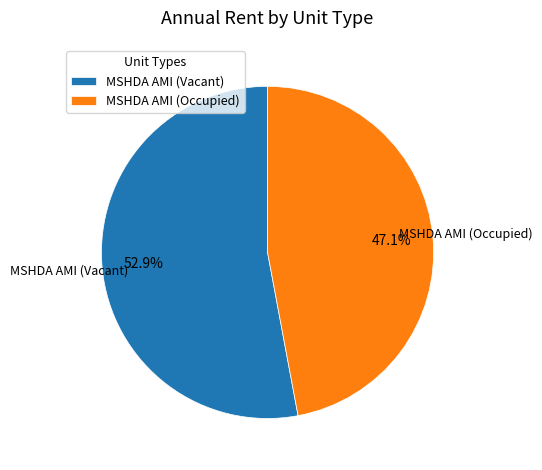

What is the smallest slice in the pie chart?

MSHDA AMI (Occupied)